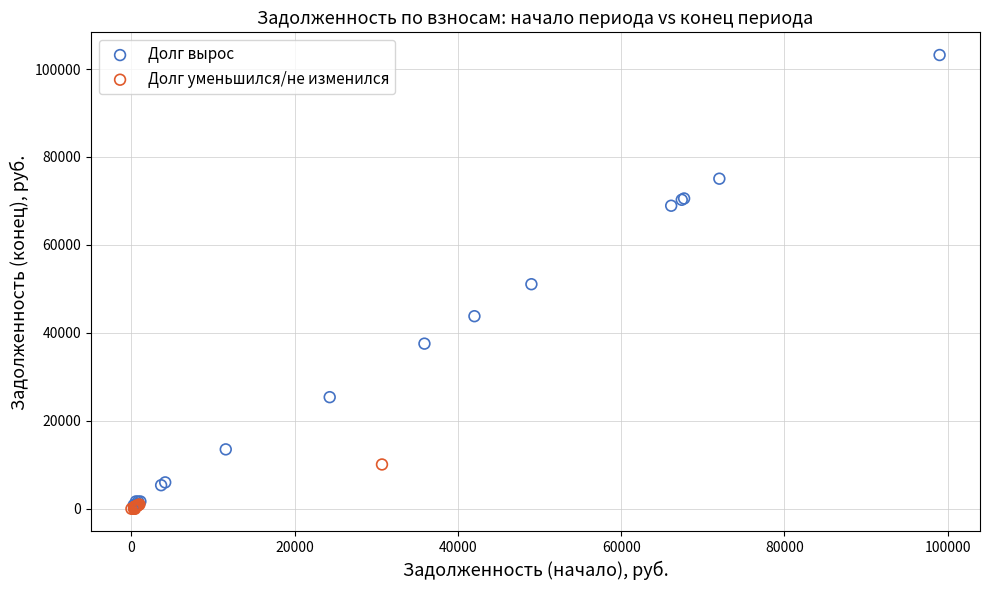

Which series contains the highest Y value?

Долг вырос